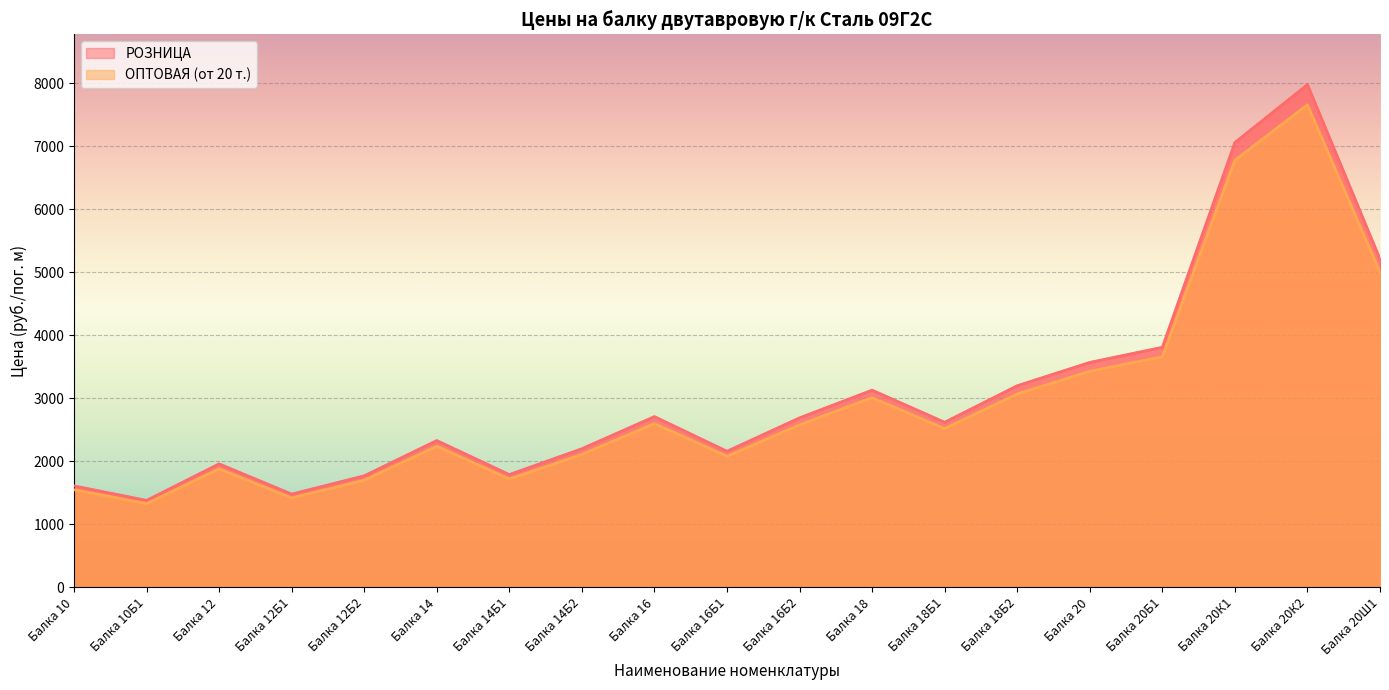

The ОПТОВАЯ (от 20 т.) series shows 7504 at Балка 20Ш1. True or false?

False